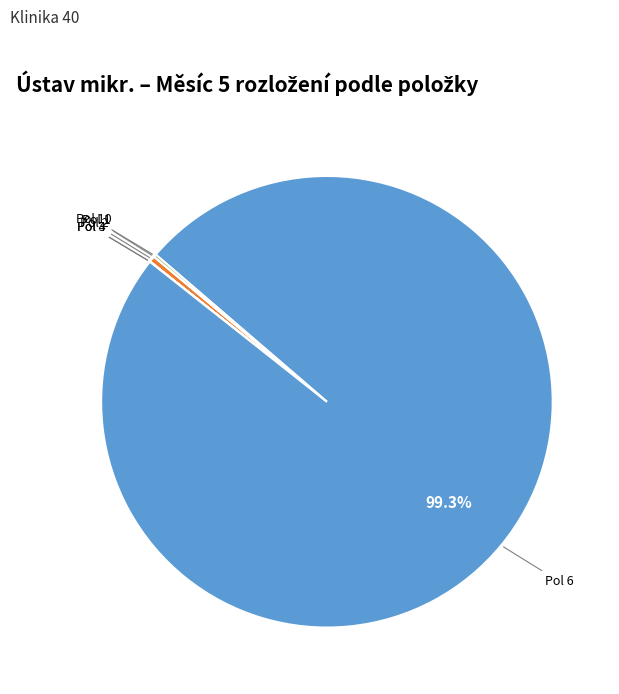

Which has a higher value, Pol 6 or Pol 2?

Pol 6